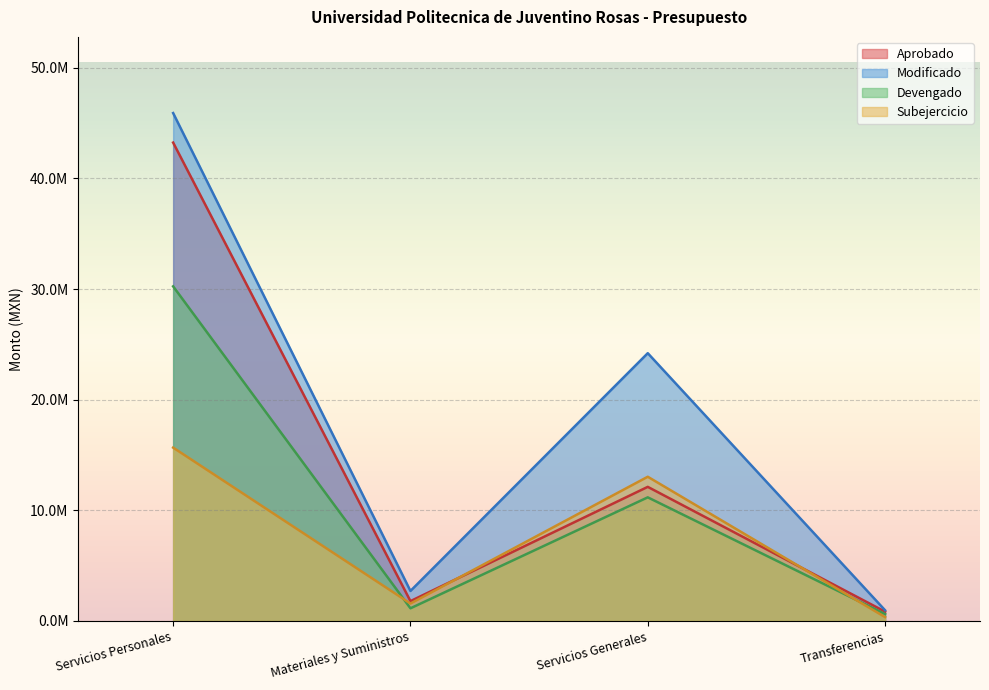

At which category does the chart reach its peak across all series?

Servicios Personales